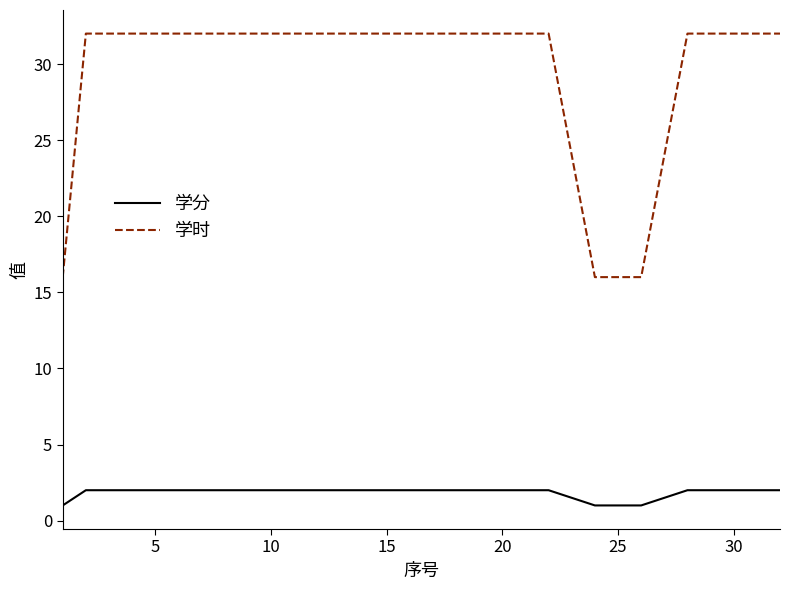

True or false: 学时 and 学分 cross at least once.

False